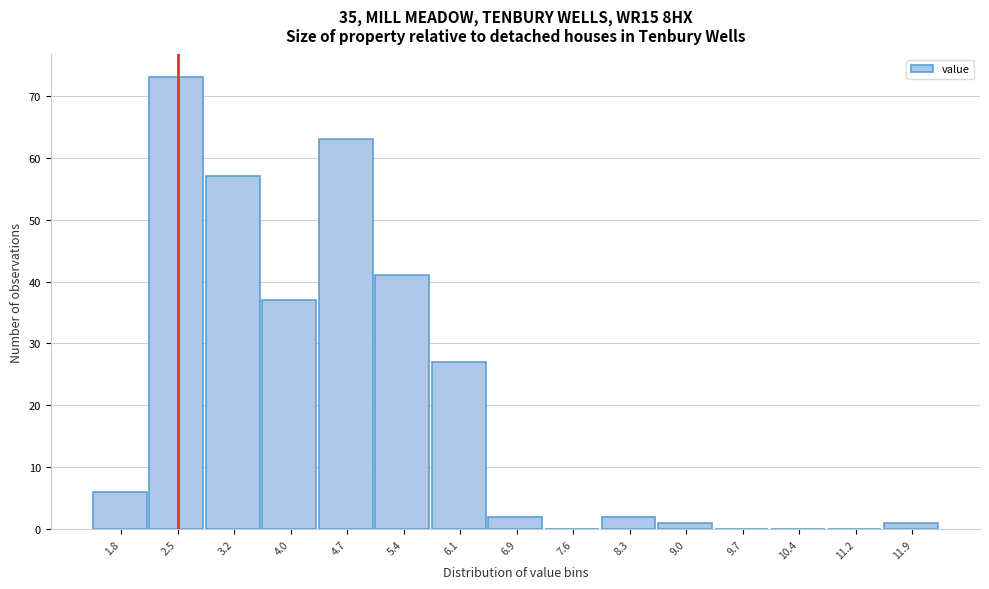

What is the height of the bar covering 8.65 to 9.37 on the x-axis? Neither the bar edges nor the heights are printed on the chart, so give them approximately, as read against the axes.

1